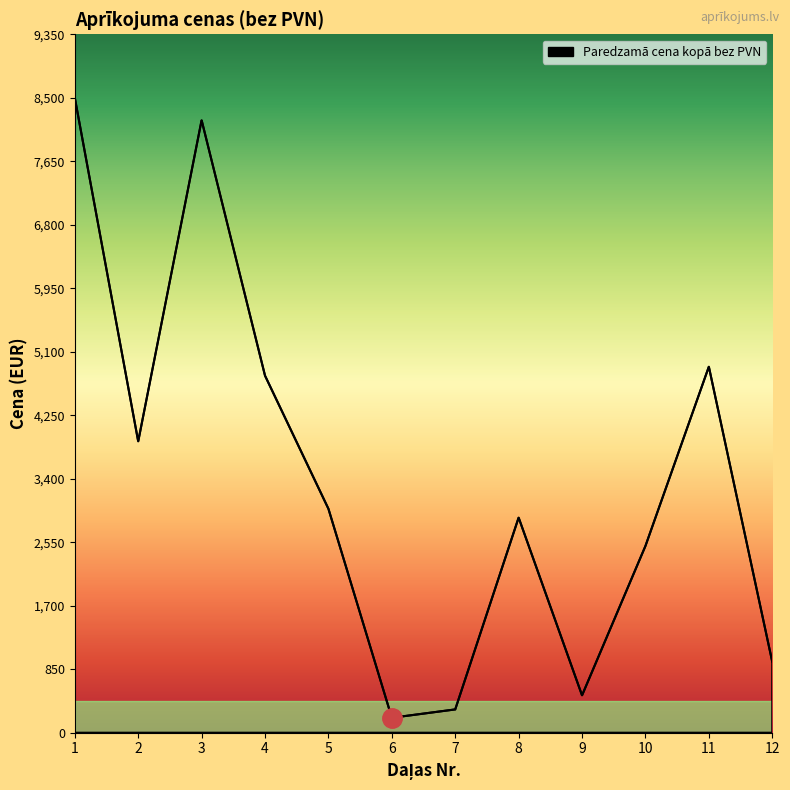

Approximately how many times larger is the value at 8 compared to 1?

0.3